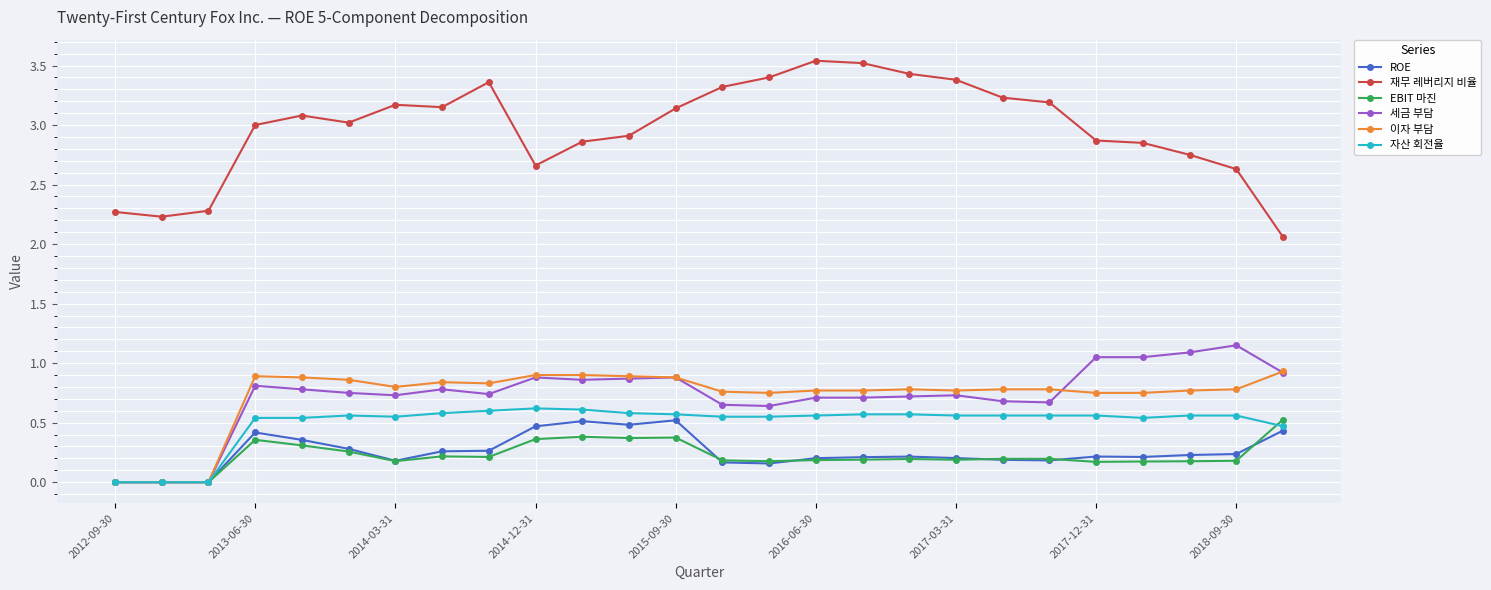

Which series has the largest total across all categories?

재무 레버리지 비율